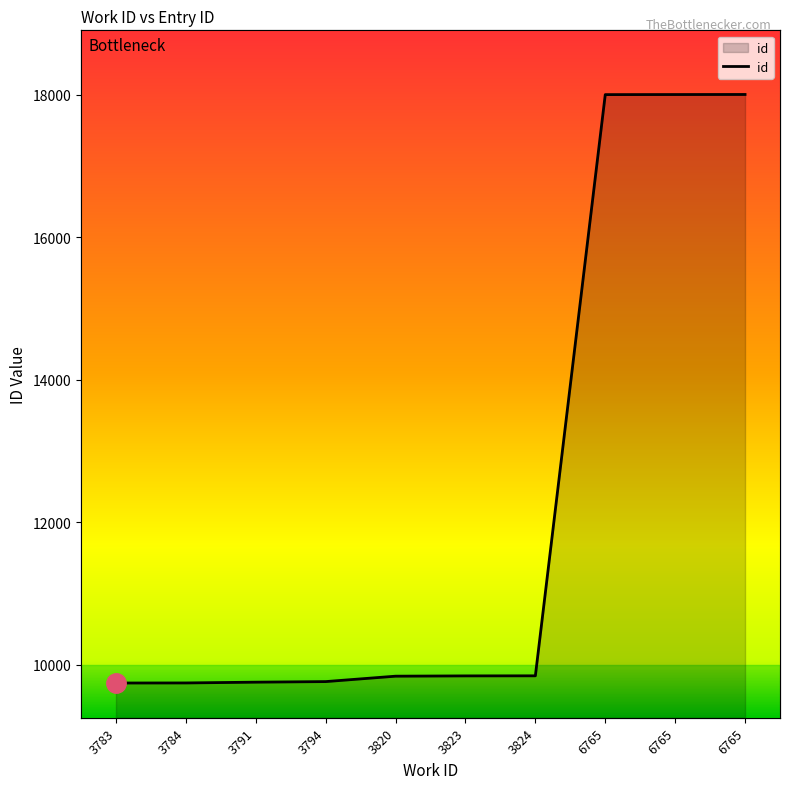

What is the minimum value shown in the chart?

9744